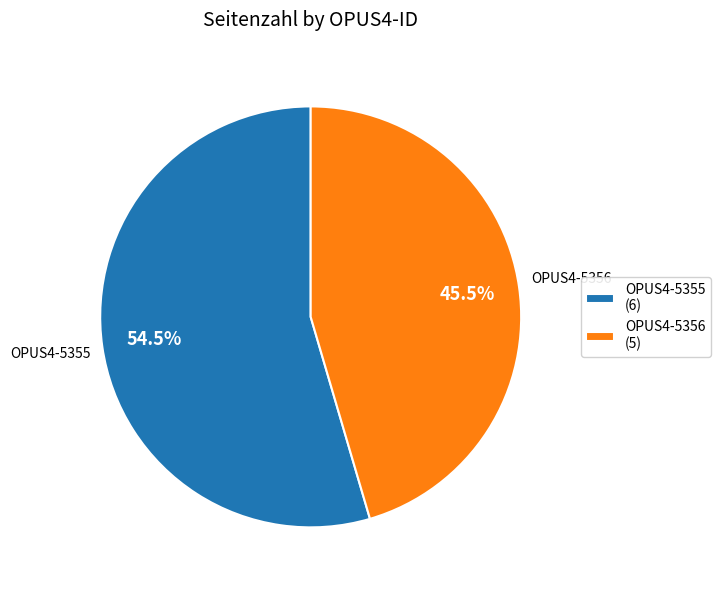

What is the ratio of the value at OPUS4-5355 to the value at OPUS4-5356?

1.2